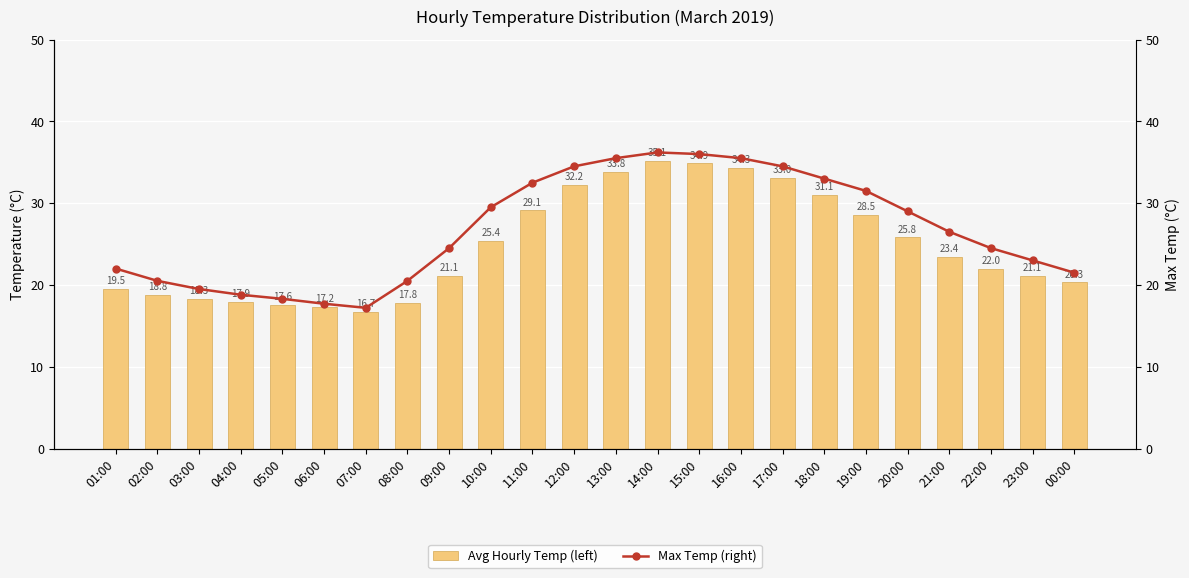

The value of Avg Hourly Temp (left) at 20:00 is 25.8. True or false?

True